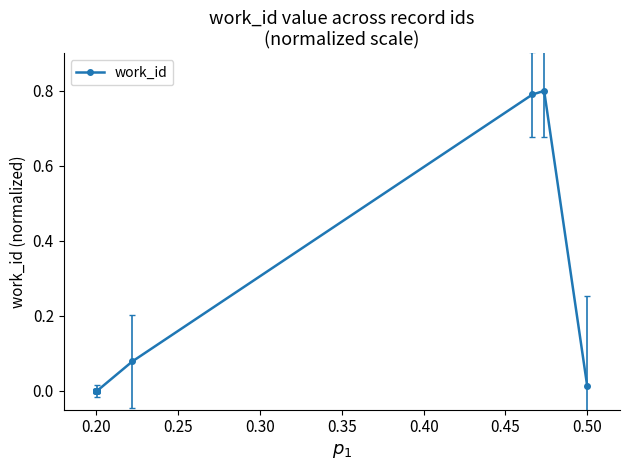

True or false: the data has more than 0 interior local peaks.

True